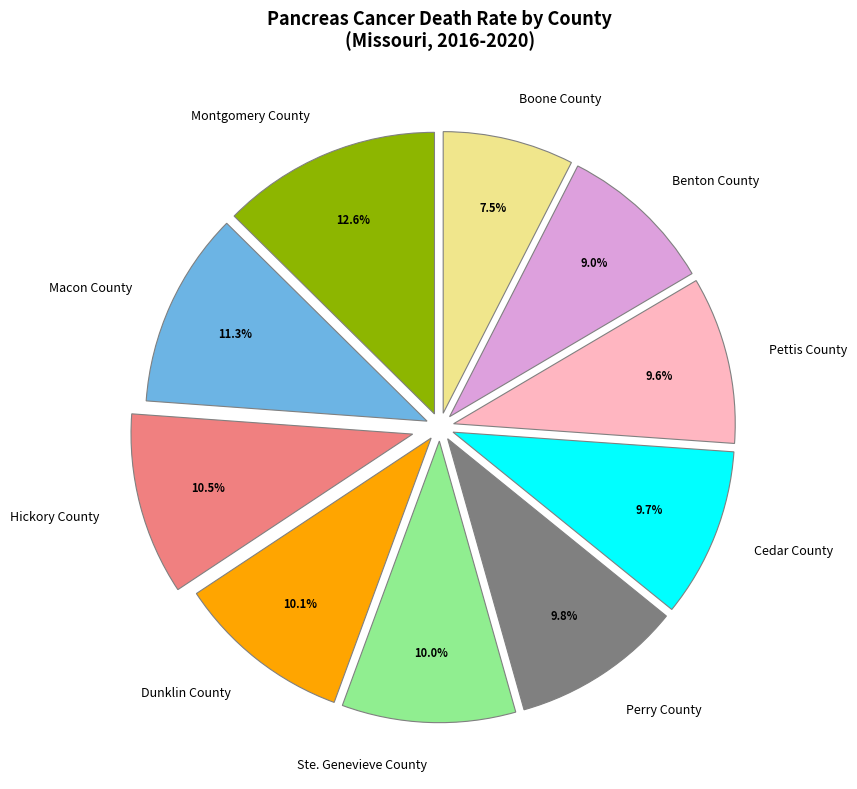

Which slice is the smallest?

Boone County